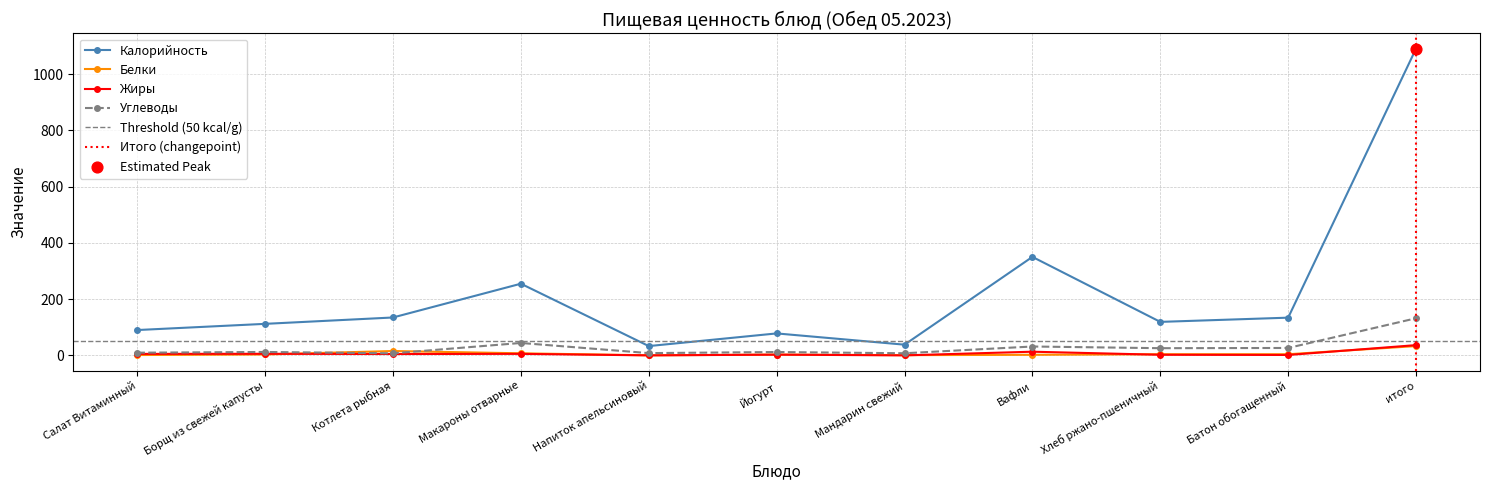

What are all the series names shown in the legend?

Калорийность, Белки, Жиры, Углеводы